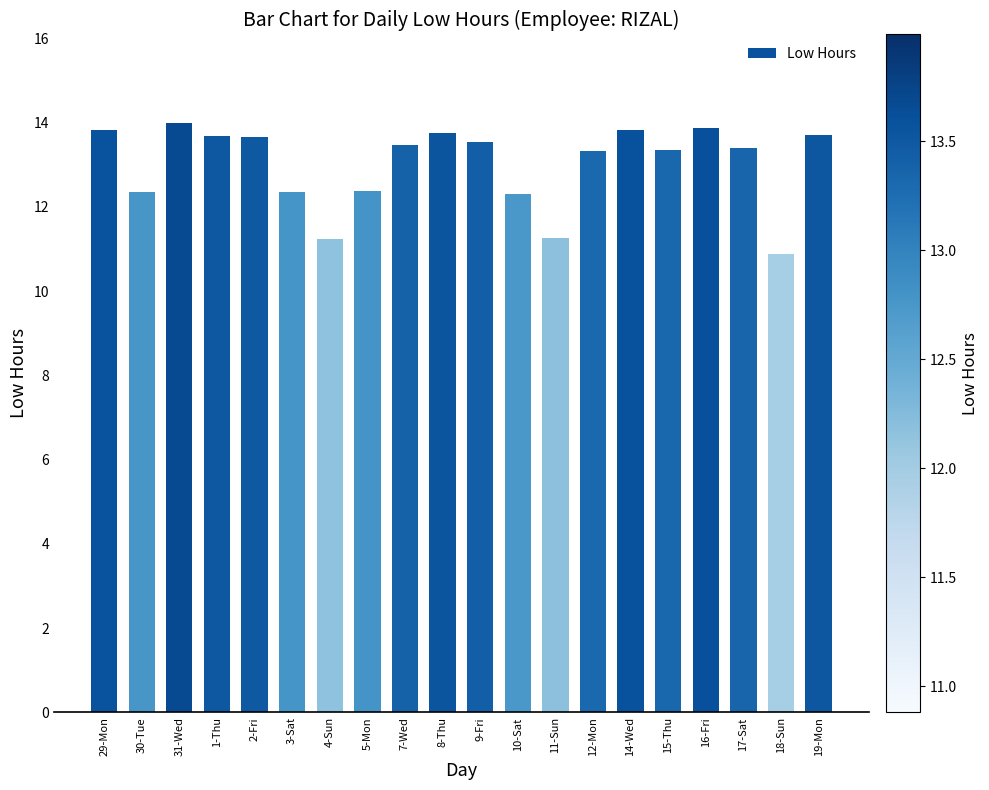

Count the number of categories in the chart.

20